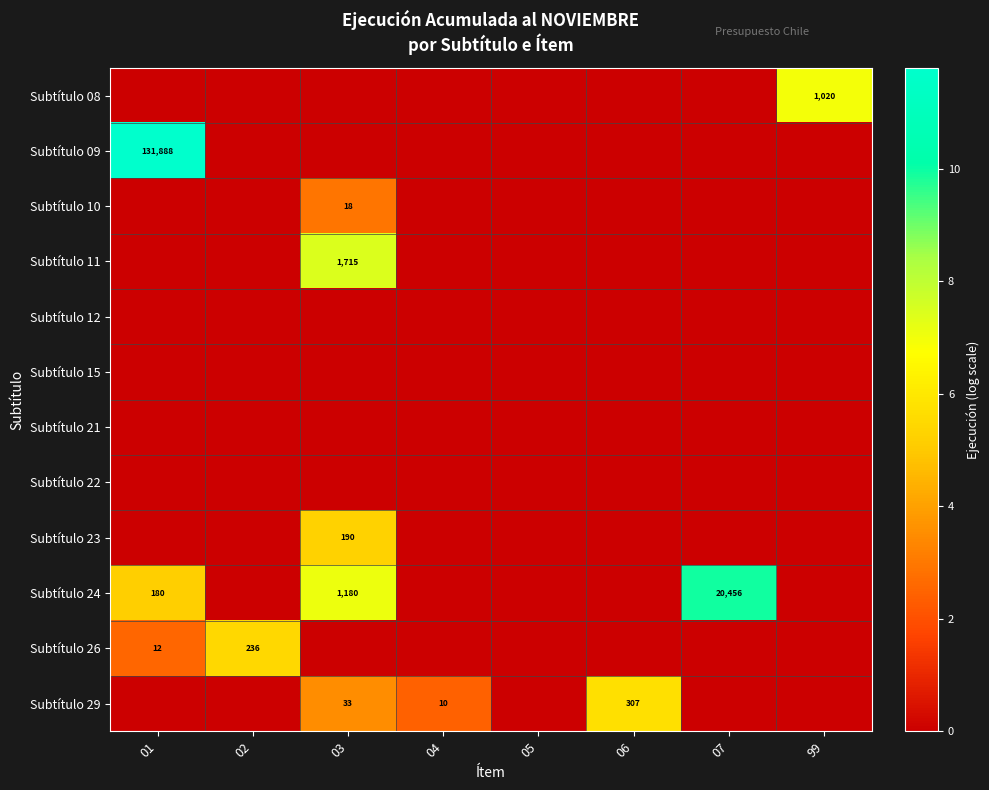

The Subtítulo 24 series shows 3.2 at 99. True or false?

False